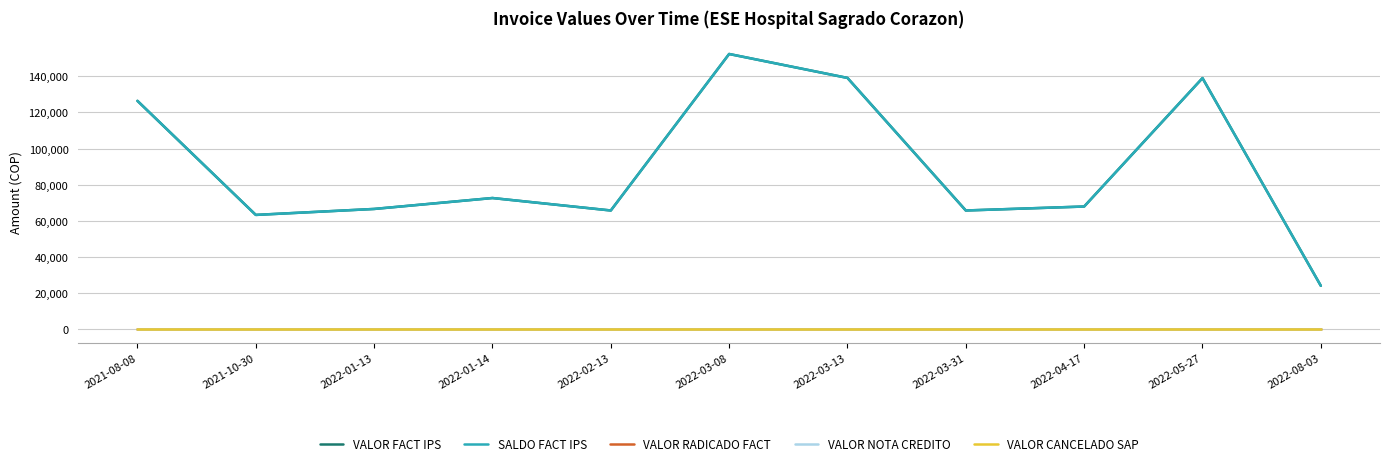

True or false: VALOR RADICADO FACT and VALOR FACT IPS intersect in this chart.

False